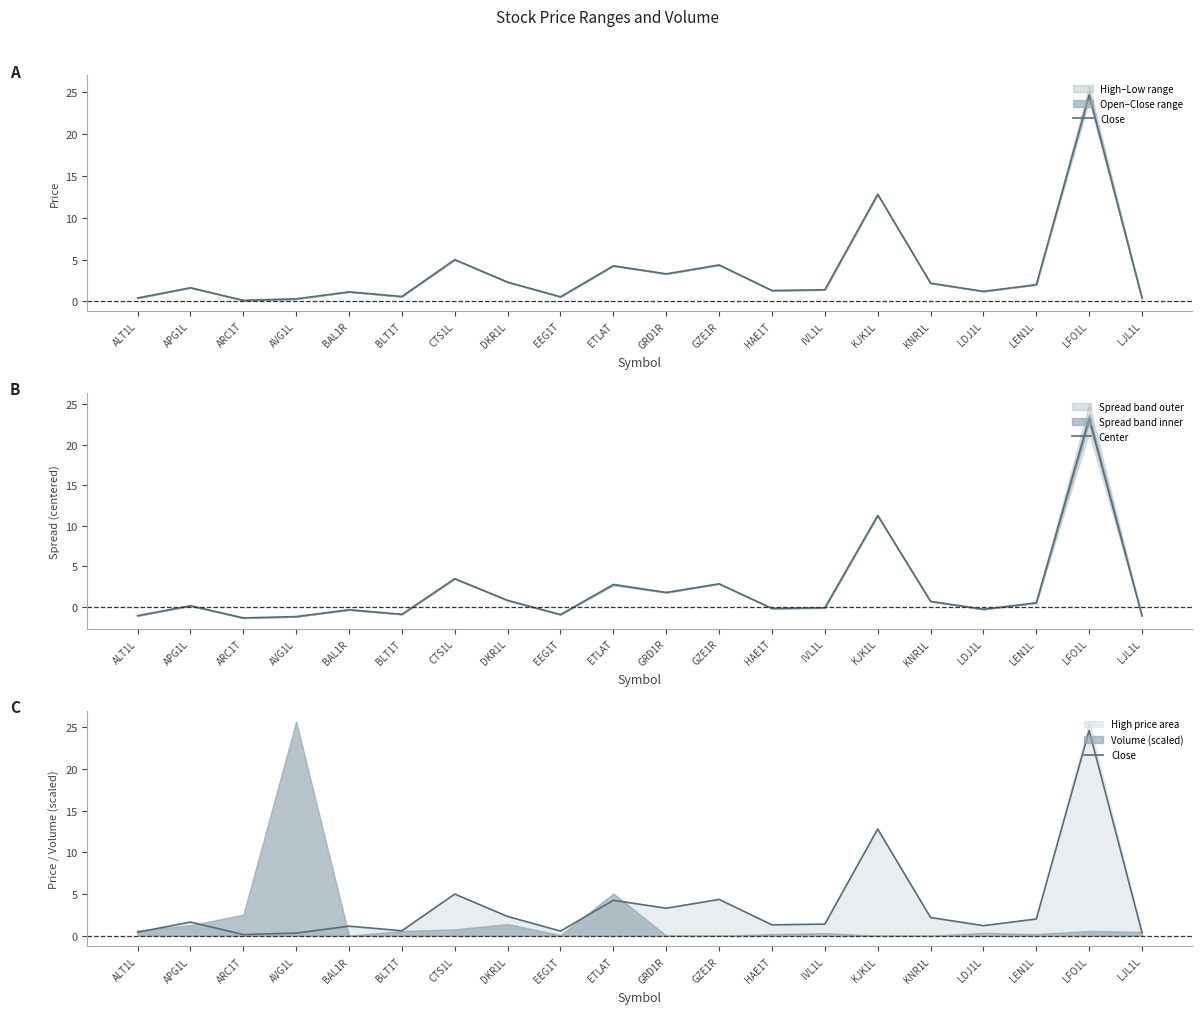

Is it true that Center equals 0.5 at LEN1L?

True